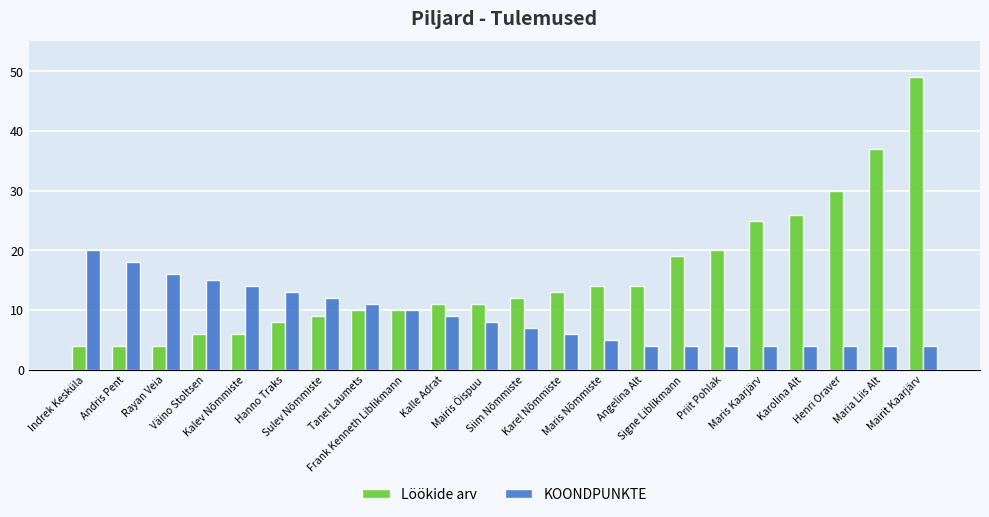

Rank the series by their maximum value, from lowest to highest.

KOONDPUNKTE, Löökide arv